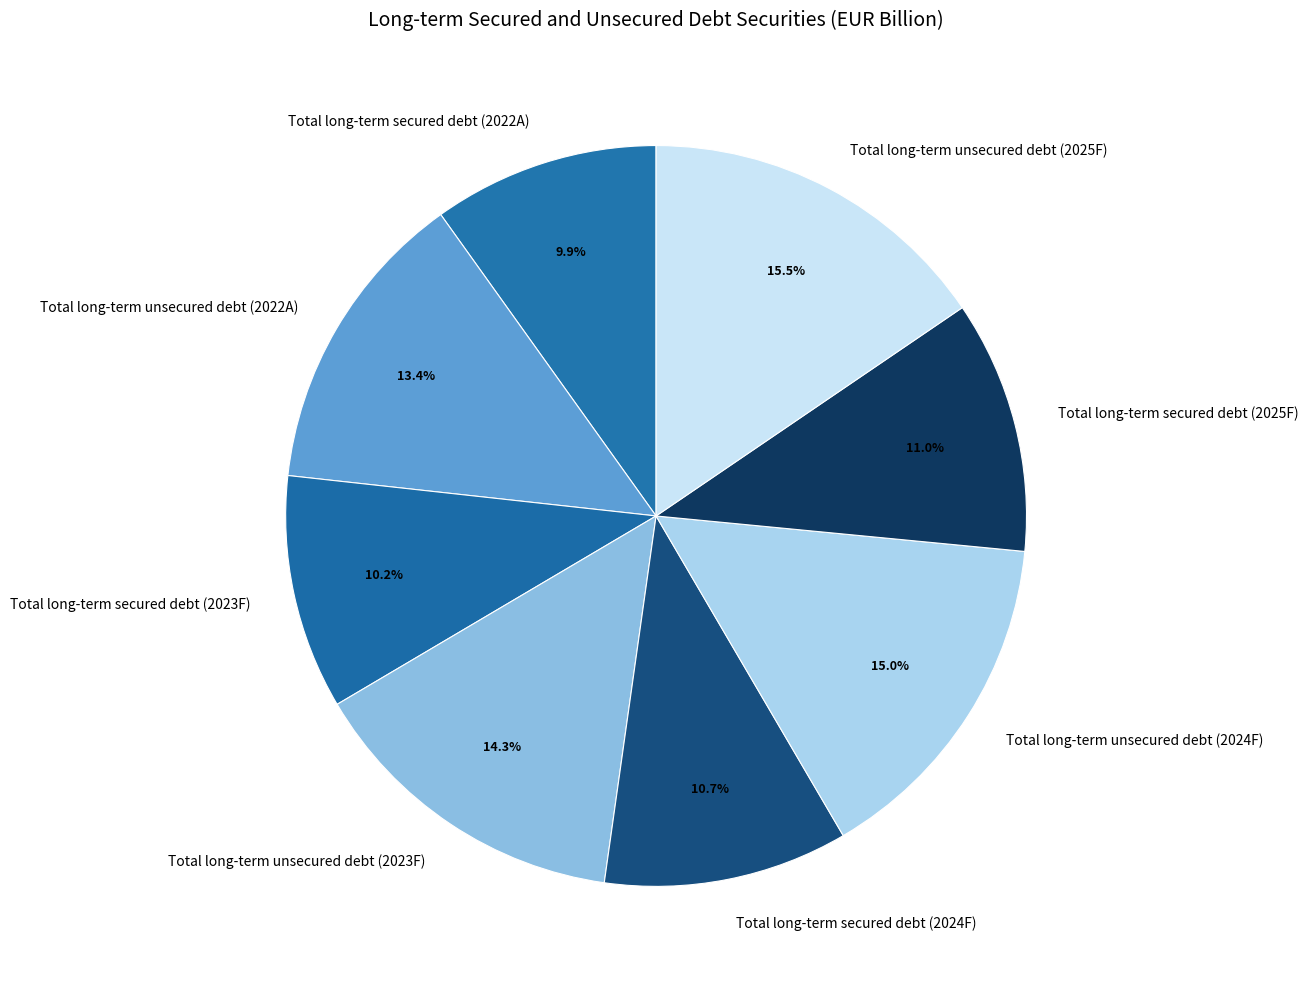

To the nearest percent, what portion does Total long-term secured debt (2022A) represent?

10%